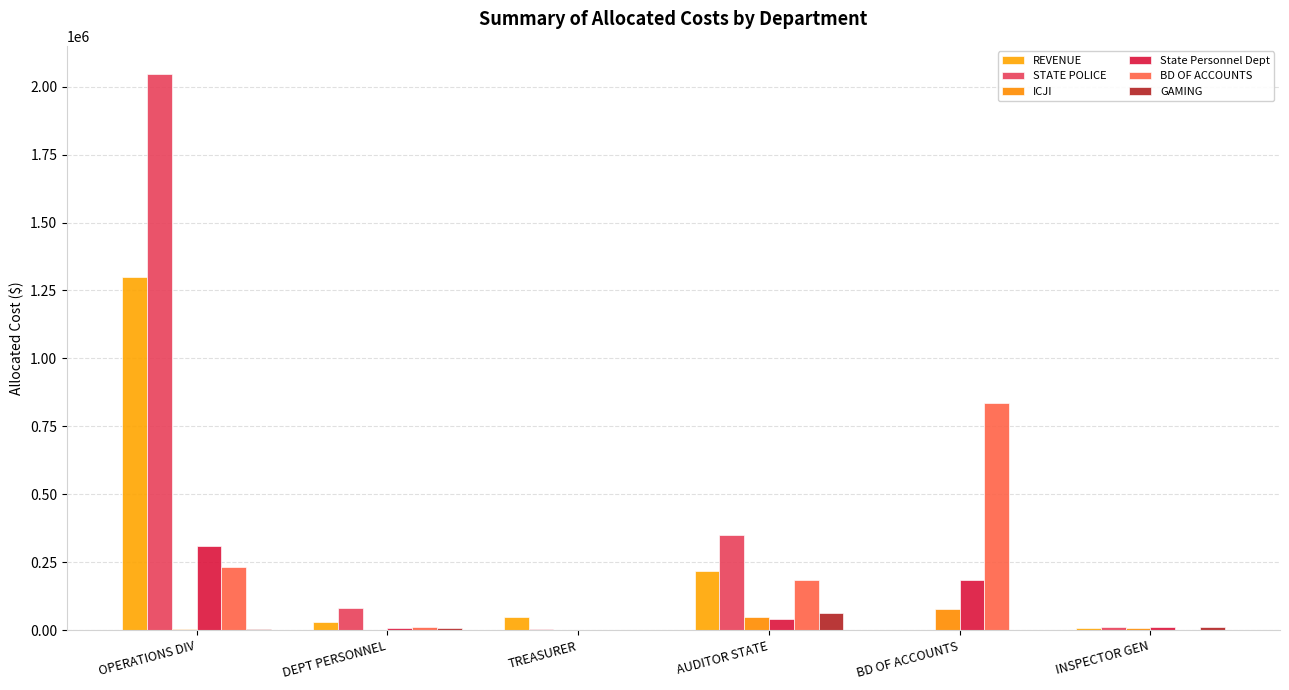

At which label does STATE POLICE first exceed 80297?

OPERATIONS DIV